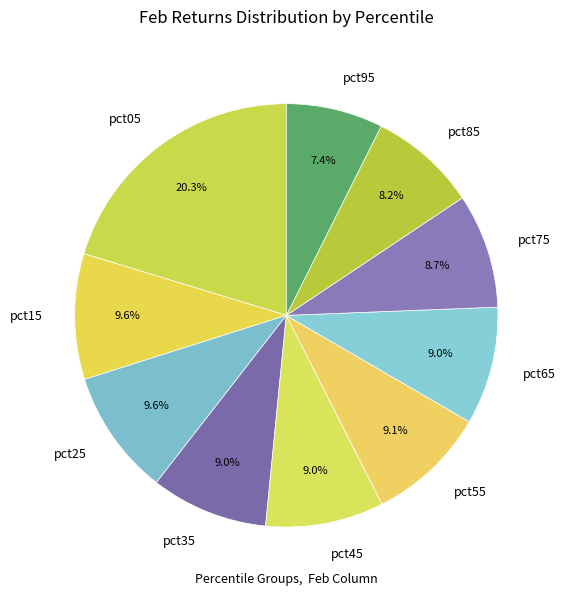

Is there any slice that represents more than half of the pie?

No